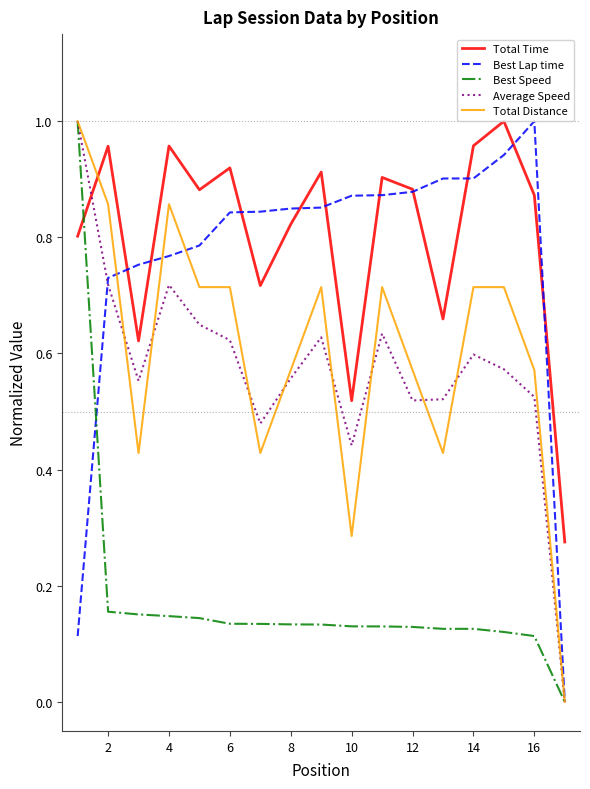

True or false: Total Time and Average Speed intersect in this chart.

True